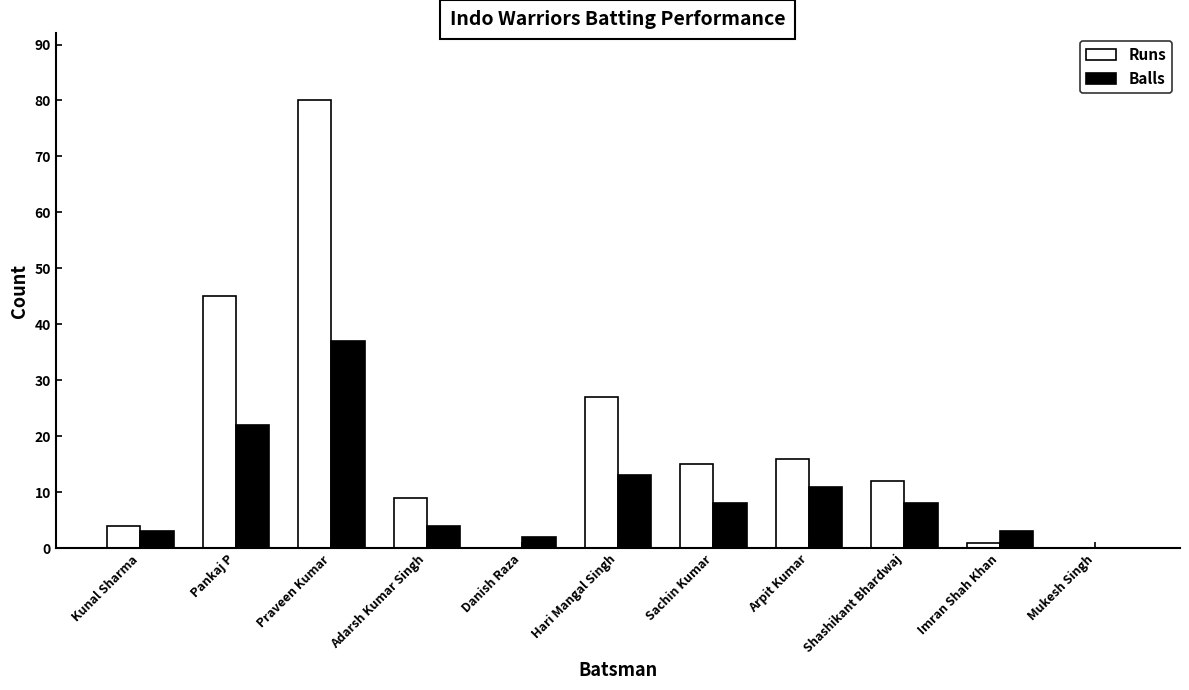

Which category has the highest value in the Balls series?

Praveen Kumar